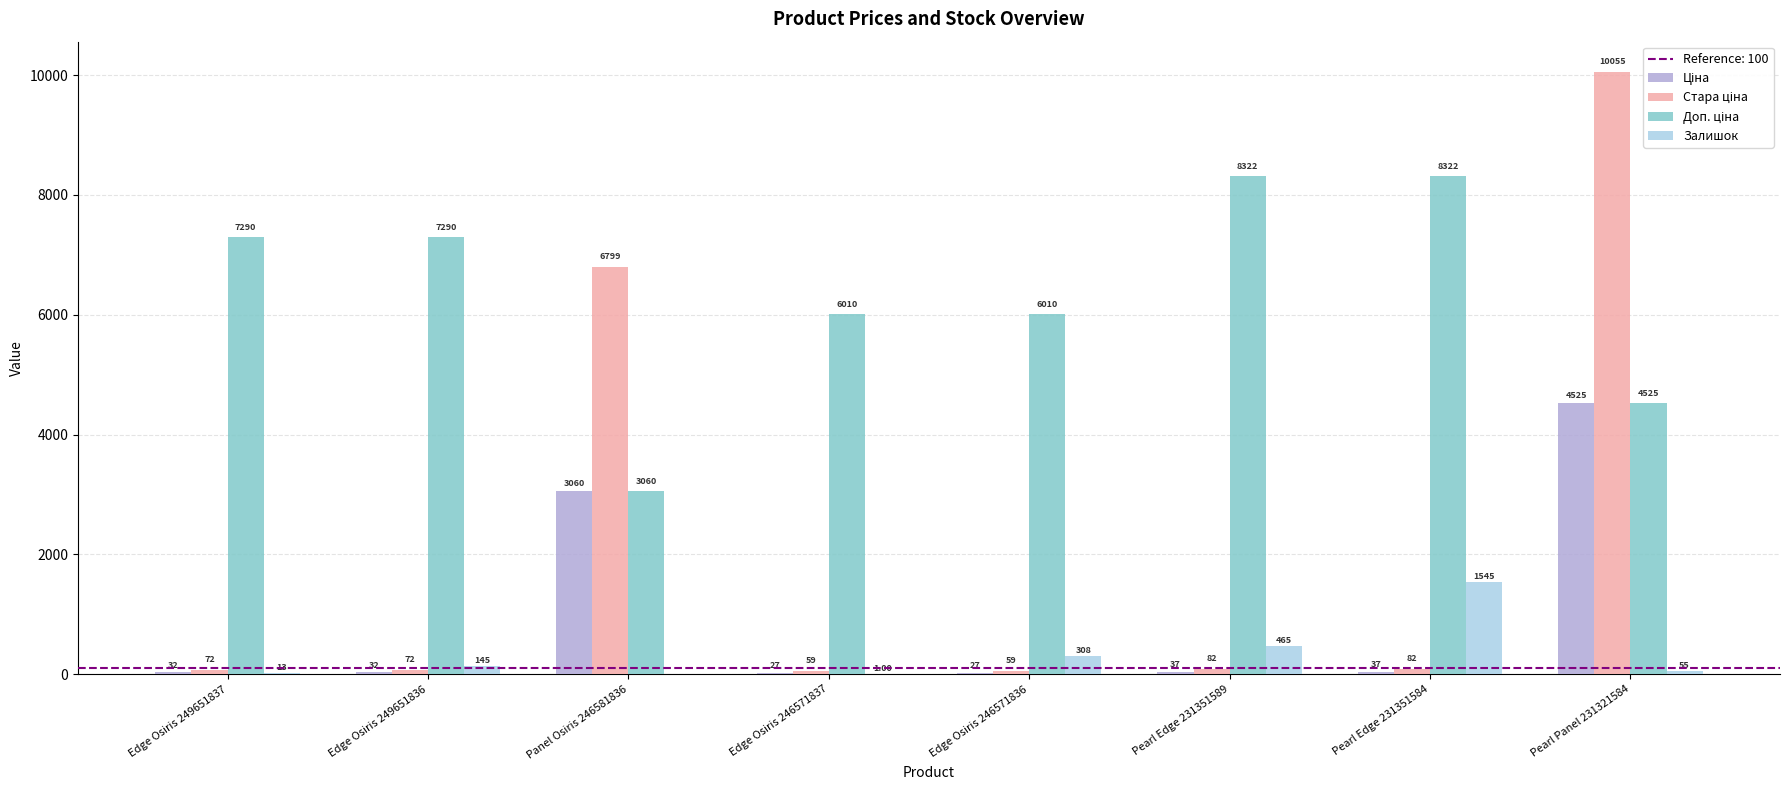

How many data points does each series have?

8